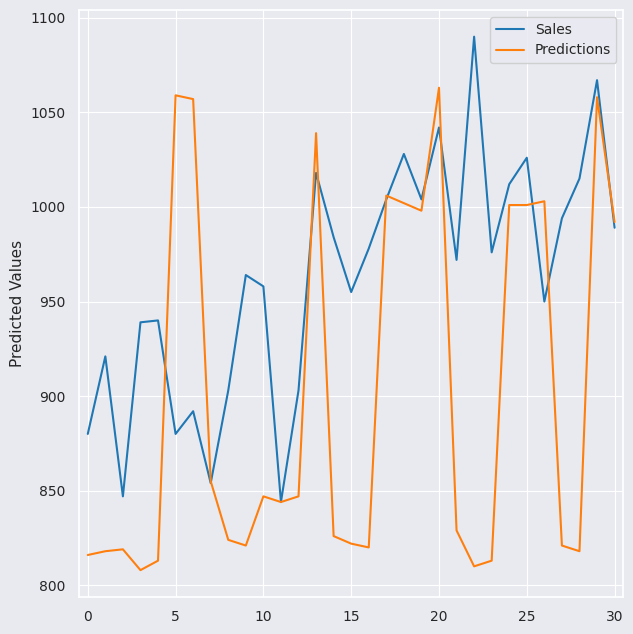

List the series in order of their peak value, lowest first.

Predictions, Sales